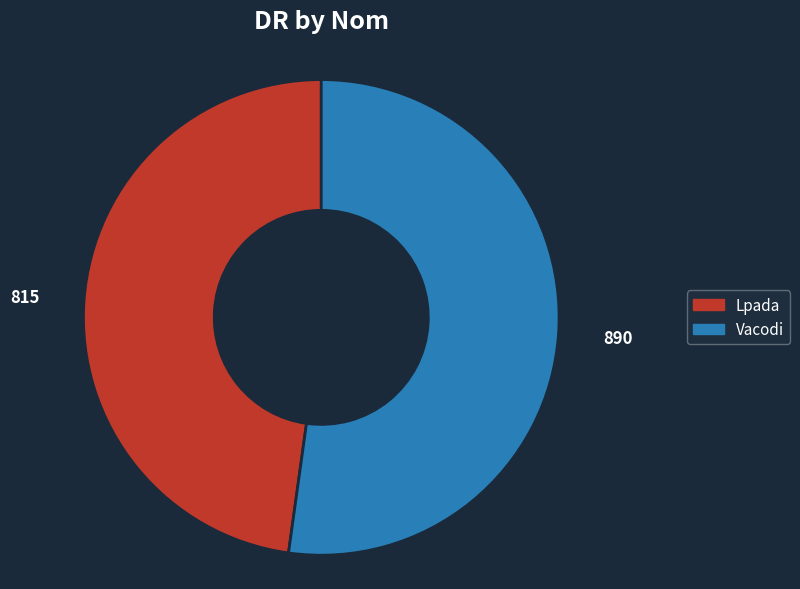

What is the ratio of the value at Vacodi to the value at Lpada?

1.1